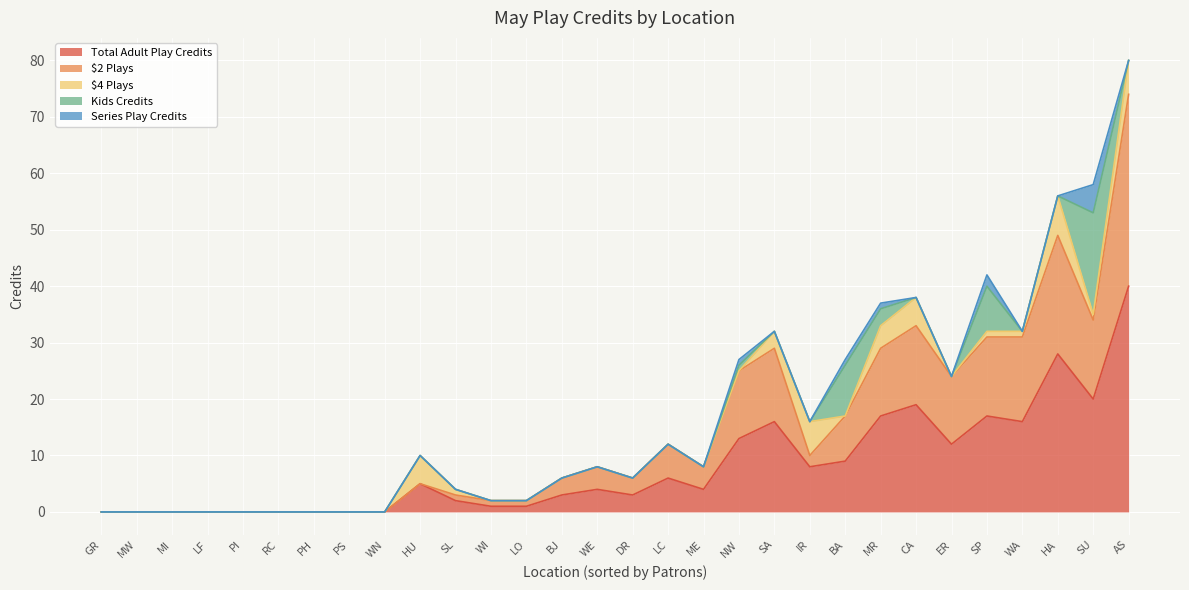

Reading right to left, what are all the values shown in this chart?

Total Adult Play Credits: WI=1	WN=0	WE=4	WA=16	SU=20	SP=17	SL=2	SA=16	RC=0	PI=0	PS=0	PH=0	NW=13	MR=17	ME=4	MW=0	MI=0	LC=6	LO=1	LF=0	IR=8	HU=5	HA=28	GR=0	ER=12	DR=3	CA=19	BJ=3	BA=9	AS=40
$2 Plays: WI=1	WN=0	WE=4	WA=15	SU=14	SP=14	SL=1	SA=13	RC=0	PI=0	PS=0	PH=0	NW=12	MR=12	ME=4	MW=0	MI=0	LC=6	LO=1	LF=0	IR=2	HU=0	HA=21	GR=0	ER=12	DR=3	CA=14	BJ=3	BA=8	AS=34
$4 Plays: WI=0	WN=0	WE=0	WA=1	SU=1	SP=1	SL=1	SA=3	RC=0	PI=0	PS=0	PH=0	NW=0	MR=4	ME=0	MW=0	MI=0	LC=0	LO=0	LF=0	IR=6	HU=5	HA=7	GR=0	ER=0	DR=0	CA=5	BJ=0	BA=0	AS=6
Kids Credits: WI=0	WN=0	WE=0	WA=0	SU=18	SP=8	SL=0	SA=0	RC=0	PI=0	PS=0	PH=0	NW=1	MR=3	ME=0	MW=0	MI=0	LC=0	LO=0	LF=0	IR=0	HU=0	HA=0	GR=0	ER=0	DR=0	CA=0	BJ=0	BA=9	AS=0
Series Play Credits: WI=0	WN=0	WE=0	WA=0	SU=5	SP=2	SL=0	SA=0	RC=0	PI=0	PS=0	PH=0	NW=1	MR=1	ME=0	MW=0	MI=0	LC=0	LO=0	LF=0	IR=0	HU=0	HA=0	GR=0	ER=0	DR=0	CA=0	BJ=0	BA=1	AS=0